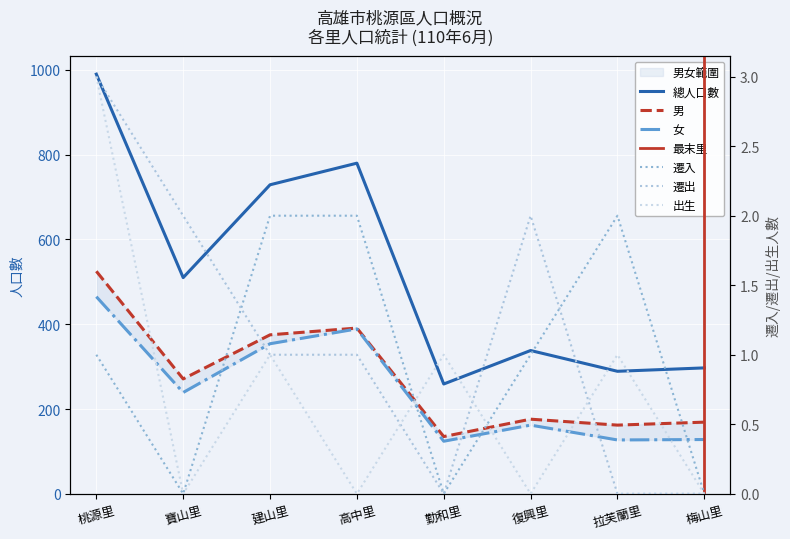

True or false: 出生 and 男 cross at least once.

False